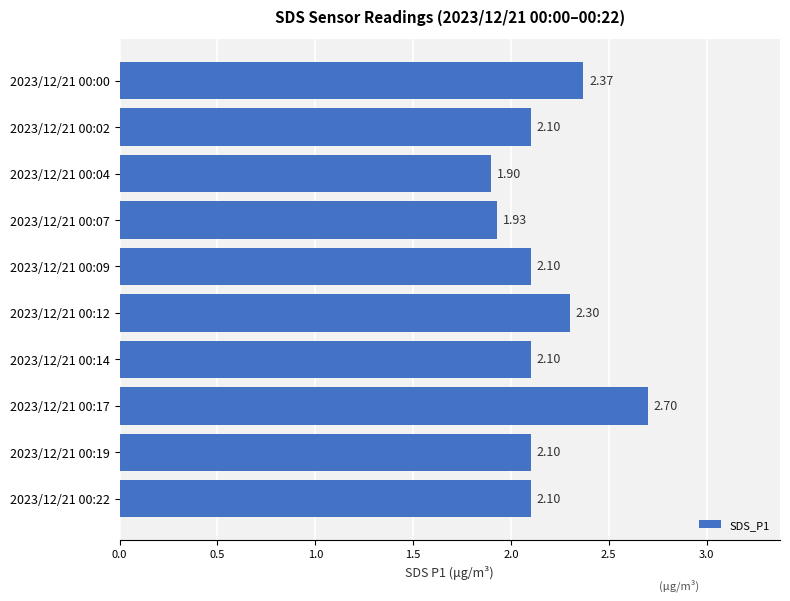

What is the sum of all values?

21.7